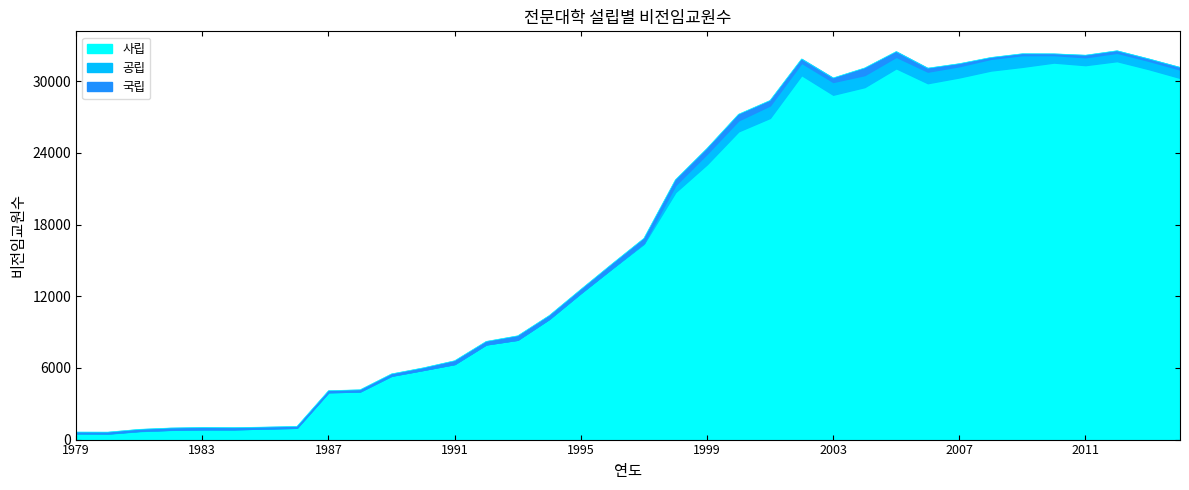

Between 2012 and 1981, which is larger?

2012